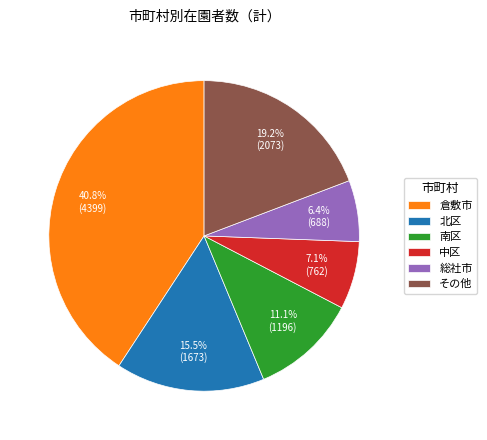

What is the largest slice in the pie chart?

倉敷市